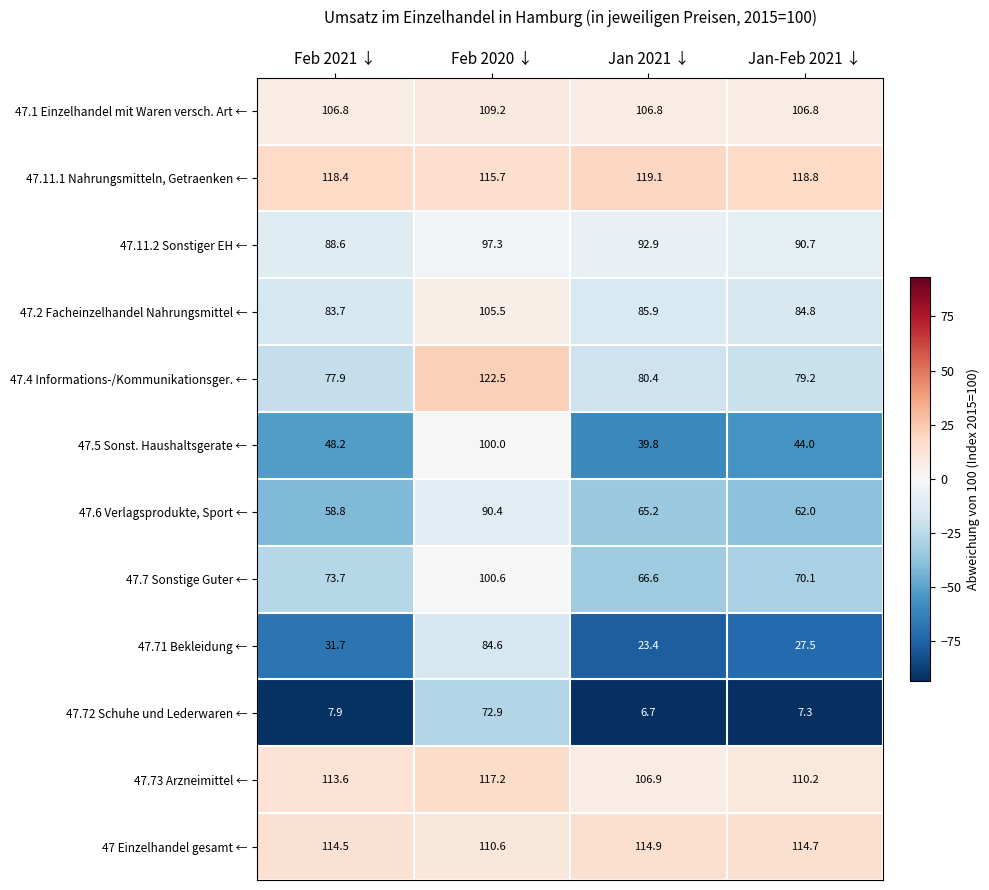

Which series has the largest range (max minus min)?

47.72 Schuhe und Lederwaren ←